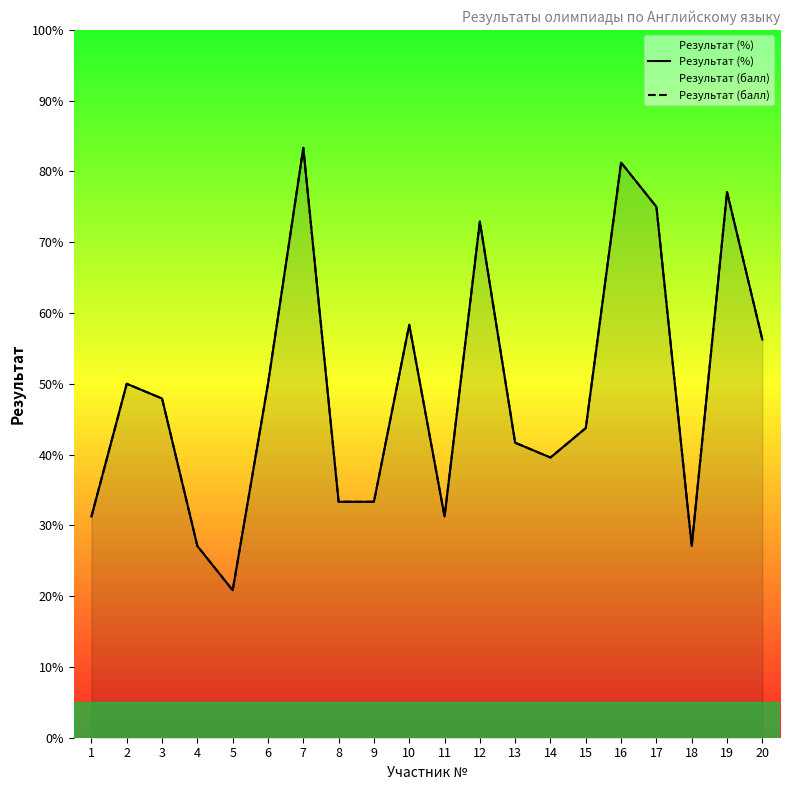

What is the value of the Результат (%) point at the 18th from the left?

27.1